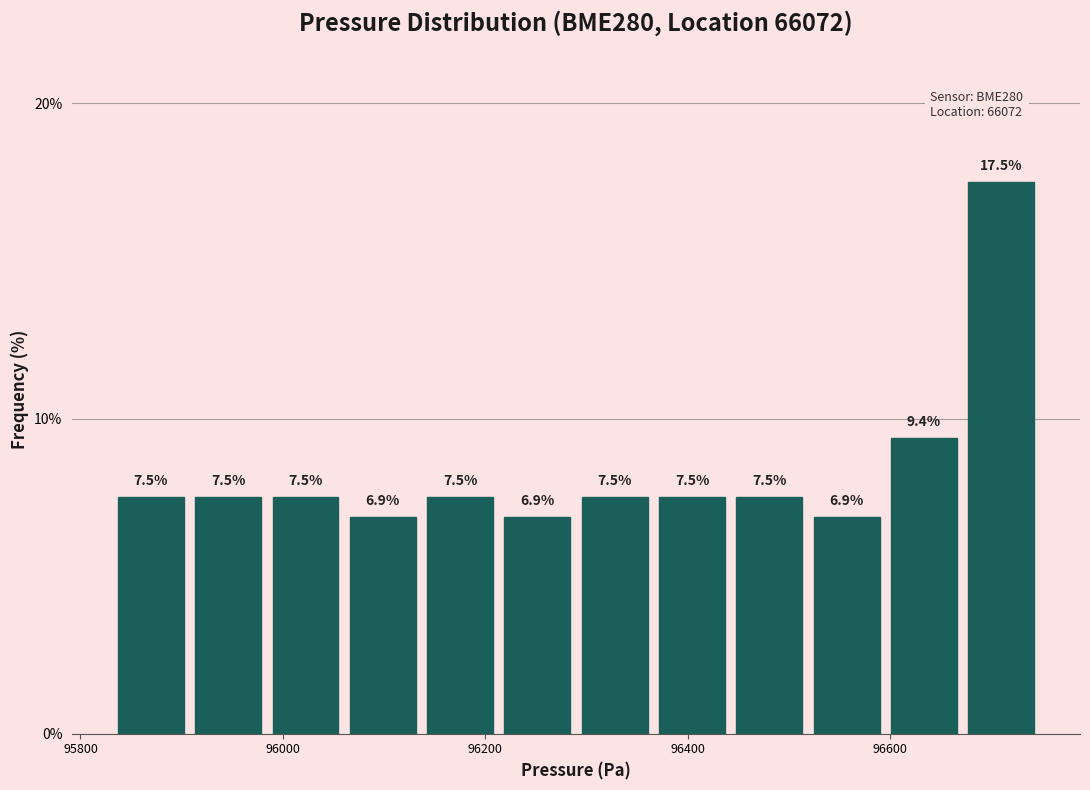

Around what value on the x-axis is the tallest bar? Give the approximate position of its centre, as read against the axis.

96700